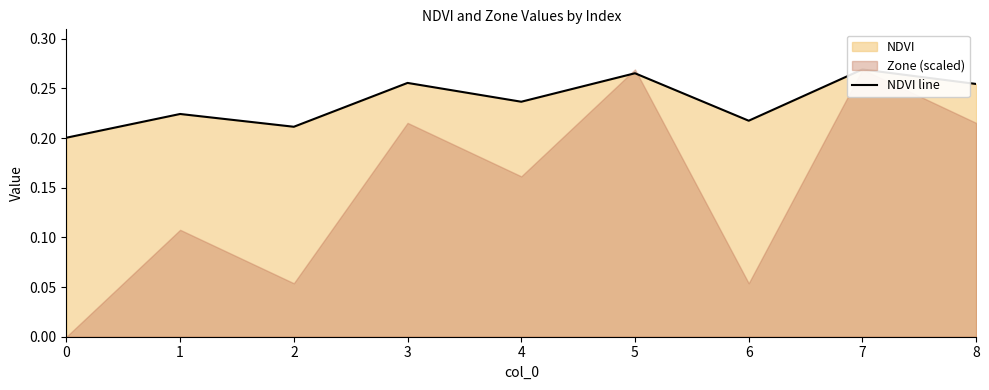

Reading left to right, list all the values displayed in this chart.

0.2	0.2	0.2	0.3	0.2	0.3	0.2	0.3	0.3